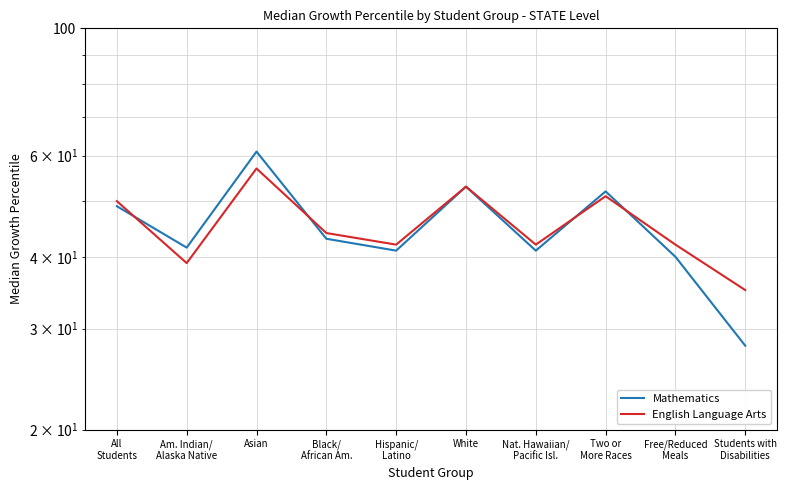

List the series in order of their overall mean, highest first.

English Language Arts, Mathematics